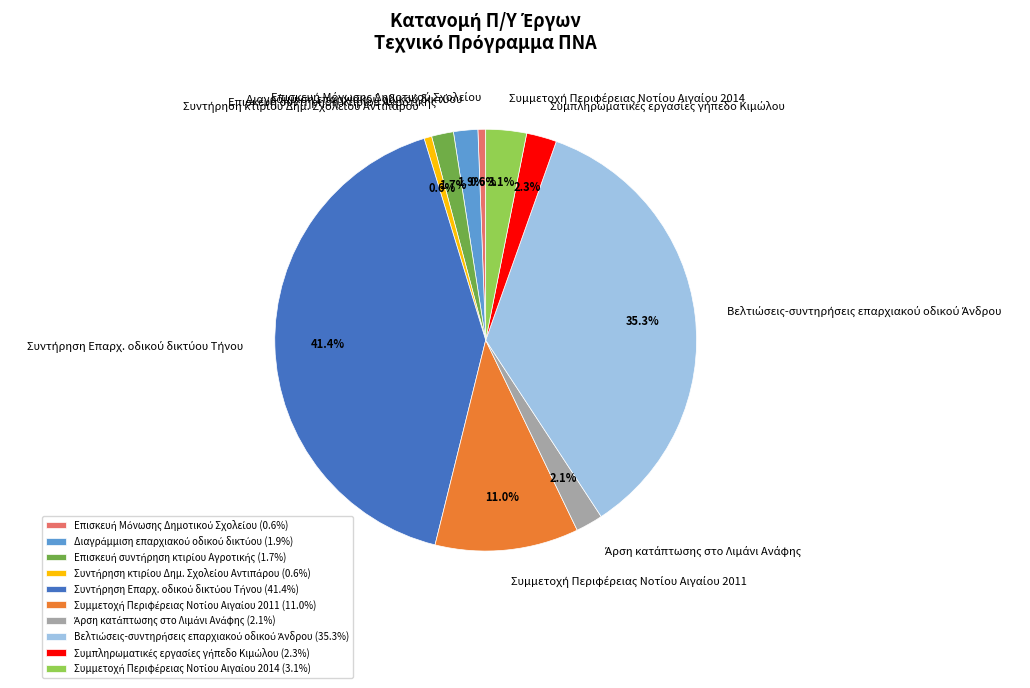

Does any single category account for the majority?

No